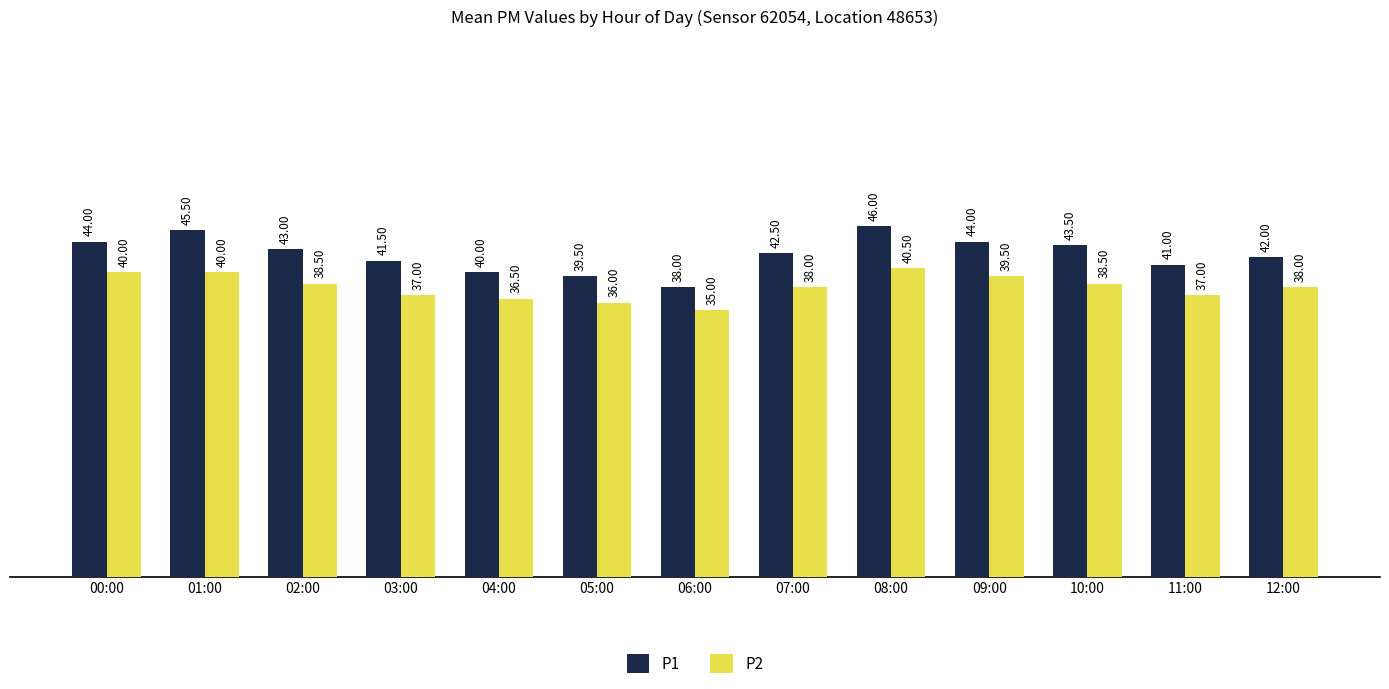

Reading right to left, list all the values displayed in this chart.

P1: 12:00=42.0	11:00=41.0	10:00=43.5	09:00=44.0	08:00=46.0	07:00=42.5	06:00=38.0	05:00=39.5	04:00=40.0	03:00=41.5	02:00=43.0	01:00=45.5	00:00=44.0
P2: 12:00=38.0	11:00=37.0	10:00=38.5	09:00=39.5	08:00=40.5	07:00=38.0	06:00=35.0	05:00=36.0	04:00=36.5	03:00=37.0	02:00=38.5	01:00=40.0	00:00=40.0